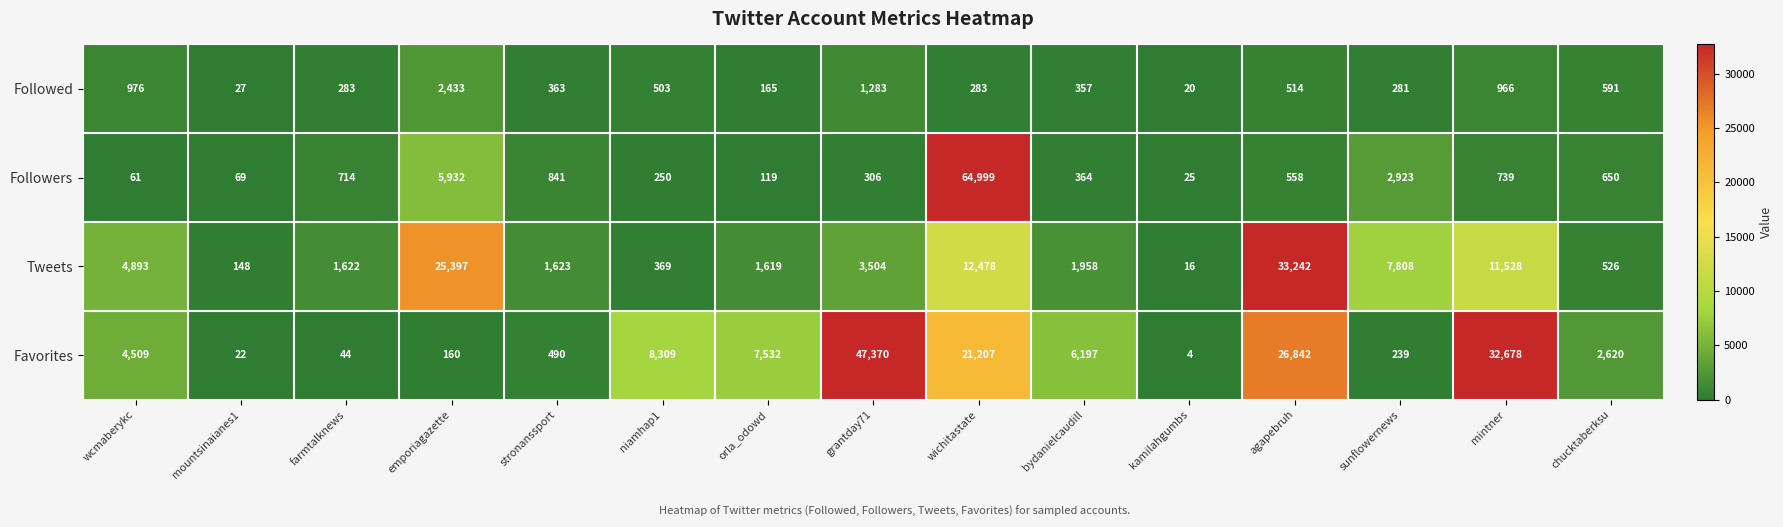

How many categories are shown in the chart?

15